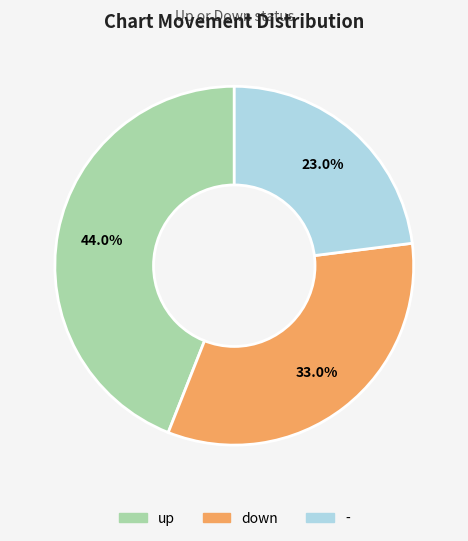

What is the largest slice in the pie chart?

up